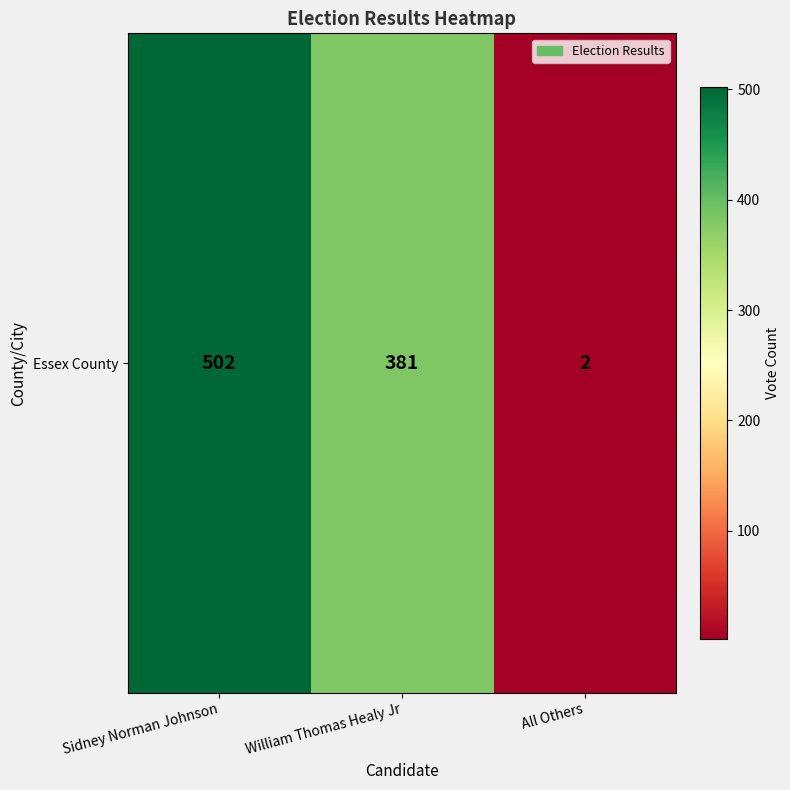

Where does the data first go above 381?

Sidney Norman Johnson